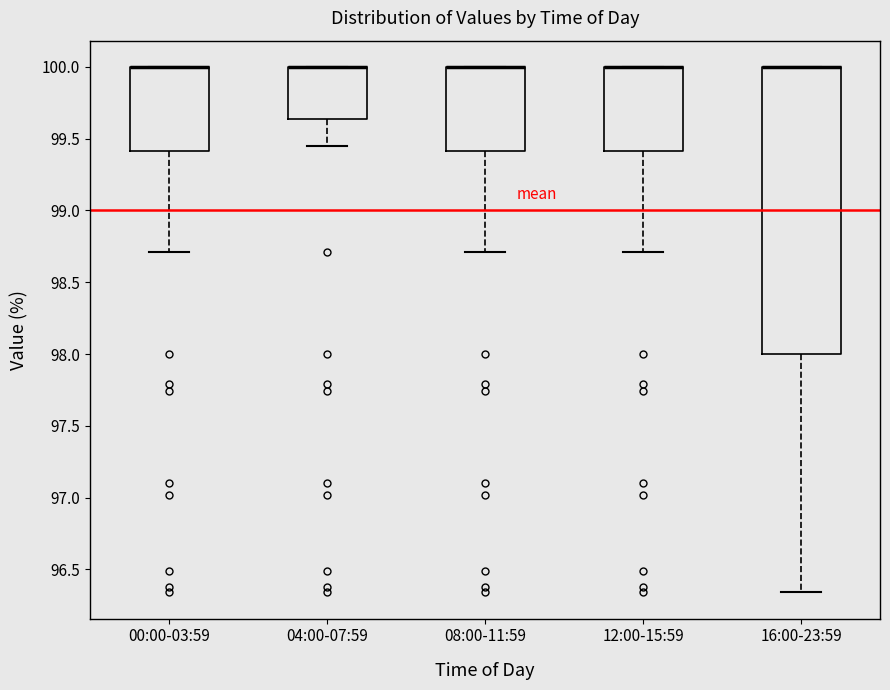

Reading left to right, read every box against the y-axis: the position of its median line, the range the box covers, and the ends of its whiskers. The values are not printed on the chart, so give them approximately, as read against the axis.

00:00-03:59: median 100.00 (drawn on the box's upper edge), box 99.40 to 100.00, whiskers 98.70 to 100.00
04:00-07:59: median 100.00 (drawn on the box's upper edge), box 99.65 to 100.00, whiskers 99.45 to 100.00
08:00-11:59: median 100.00 (drawn on the box's upper edge), box 99.40 to 100.00, whiskers 98.70 to 100.00
12:00-15:59: median 100.00 (drawn on the box's upper edge), box 99.40 to 100.00, whiskers 98.70 to 100.00
16:00-23:59: median 100.00 (drawn on the box's upper edge), box 98.00 to 100.00, whiskers 96.35 to 100.00